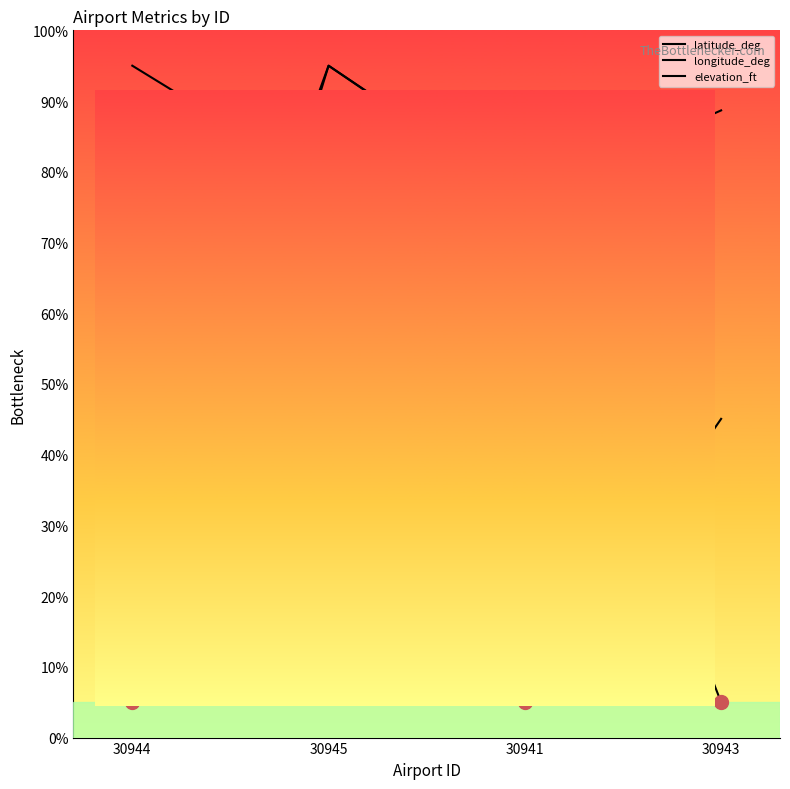

What is the sum of the elevation_ft values at 30945 and 30943?

100.0